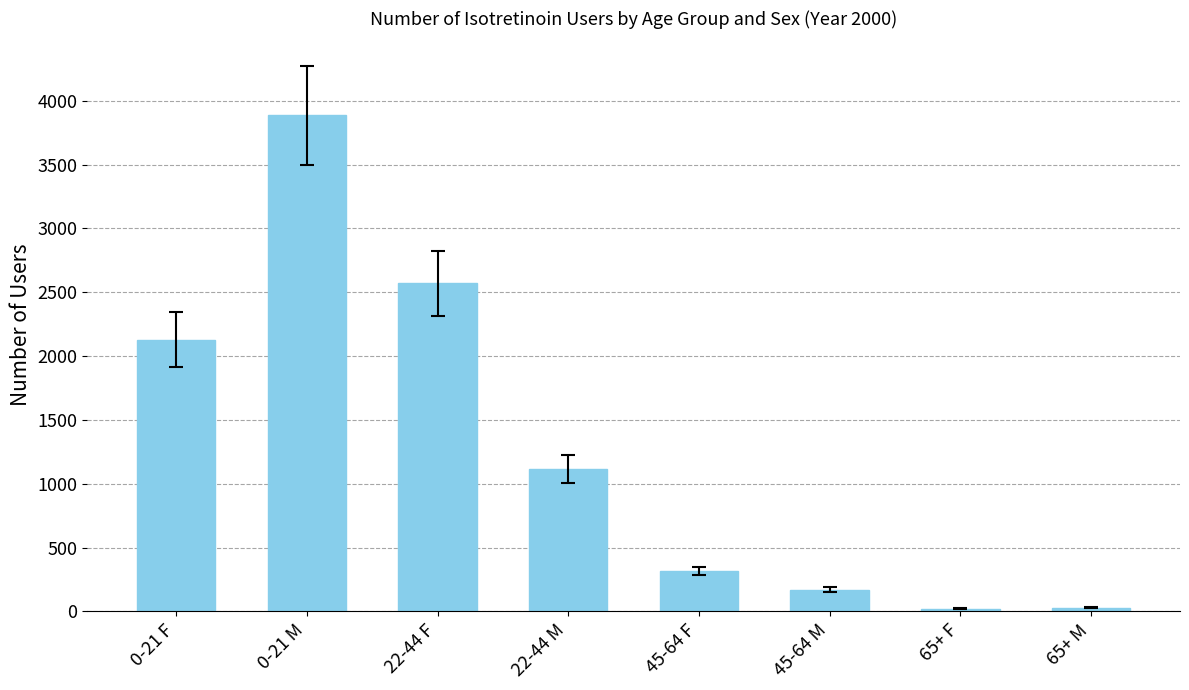

What is the average value?

1280